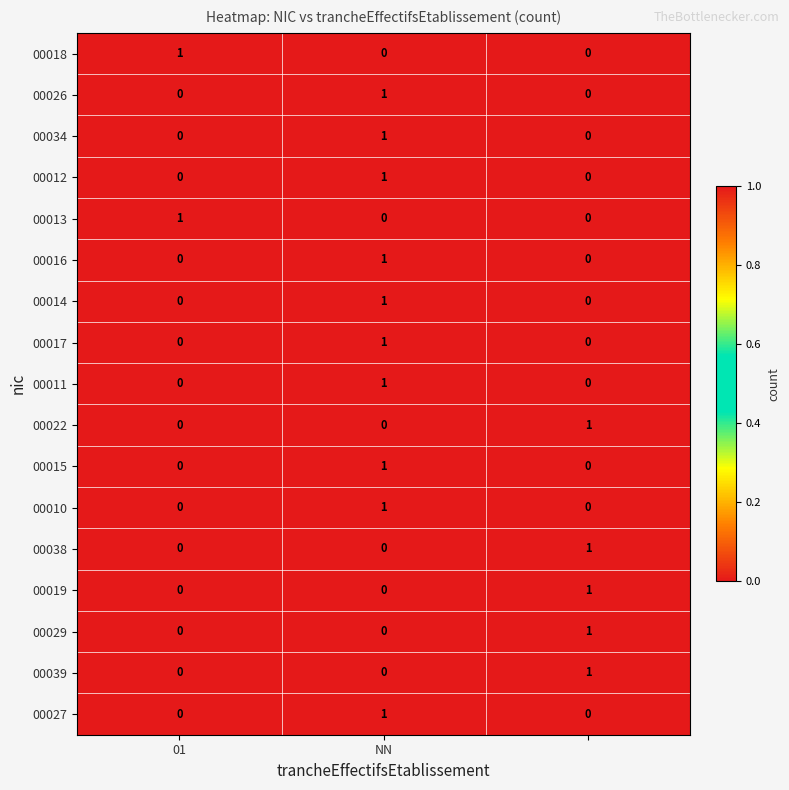

Count the 00029 values in the range 0 to 1.

3